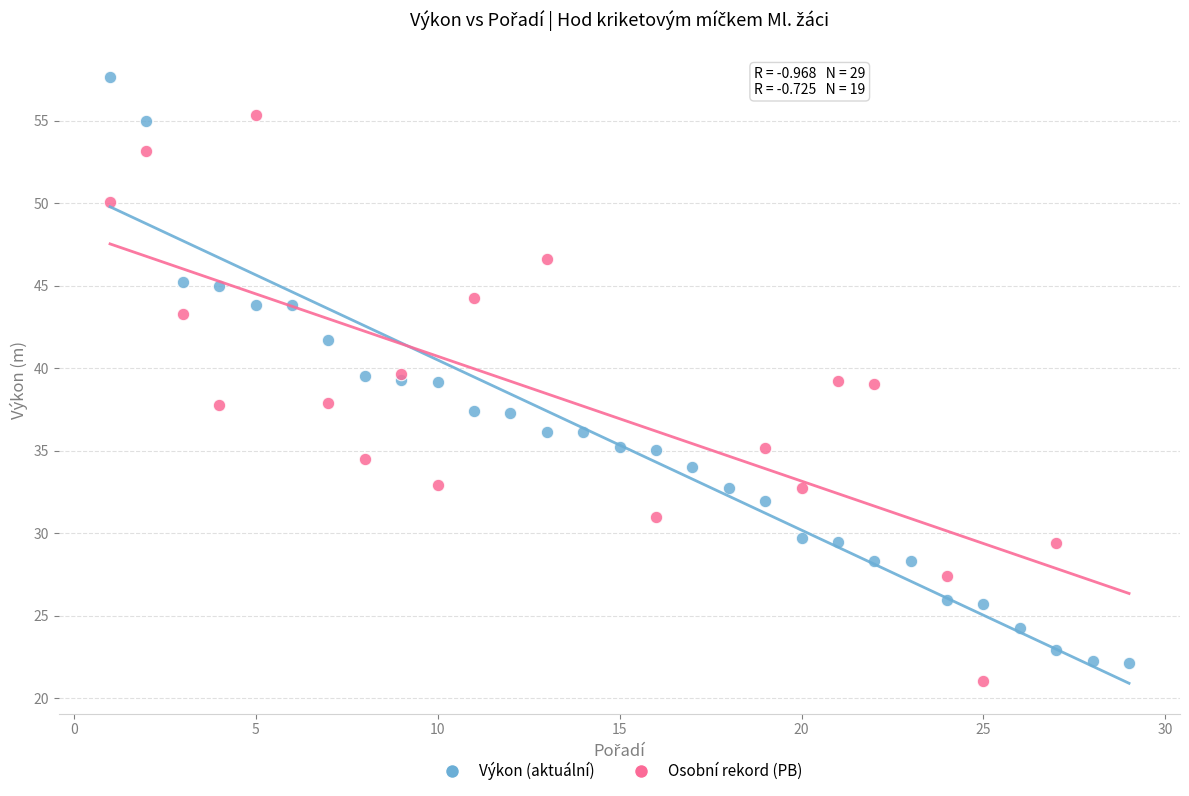

Which series reaches the maximum Y coordinate?

Výkon (aktuální)